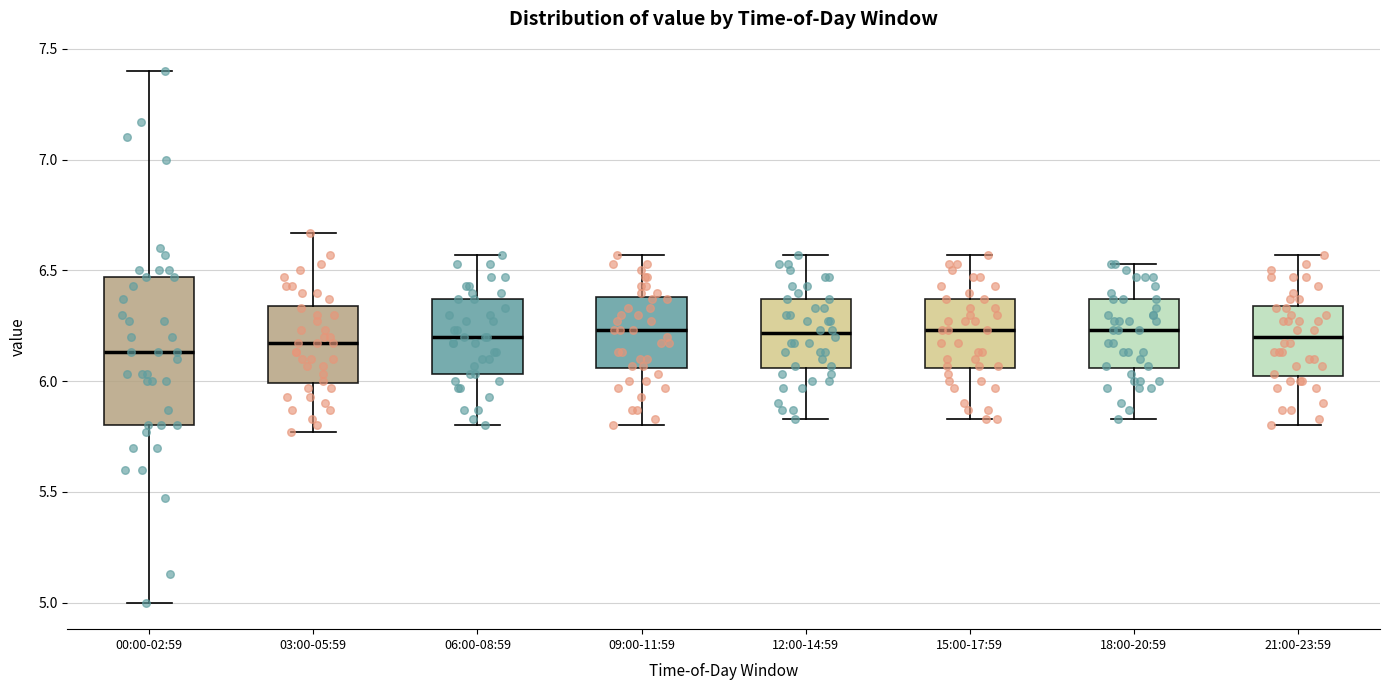

Reading left to right, read every box against the y-axis: the position of its median line, the range the box covers, and the ends of its whiskers. The values are not printed on the chart, so give them approximately, as read against the axis.

00:00-02:59: median 6.15, box 5.80 to 6.45, whiskers 5.00 to 7.40
03:00-05:59: median 6.15, box 6.00 to 6.35, whiskers 5.75 to 6.65
06:00-08:59: median 6.20, box 6.05 to 6.35, whiskers 5.80 to 6.55
09:00-11:59: median 6.25, box 6.05 to 6.40, whiskers 5.80 to 6.55
12:00-14:59: median 6.20, box 6.05 to 6.35, whiskers 5.85 to 6.55
15:00-17:59: median 6.25, box 6.05 to 6.35, whiskers 5.85 to 6.55
18:00-20:59: median 6.25, box 6.05 to 6.35, whiskers 5.85 to 6.55
21:00-23:59: median 6.20, box 6.00 to 6.35, whiskers 5.80 to 6.55